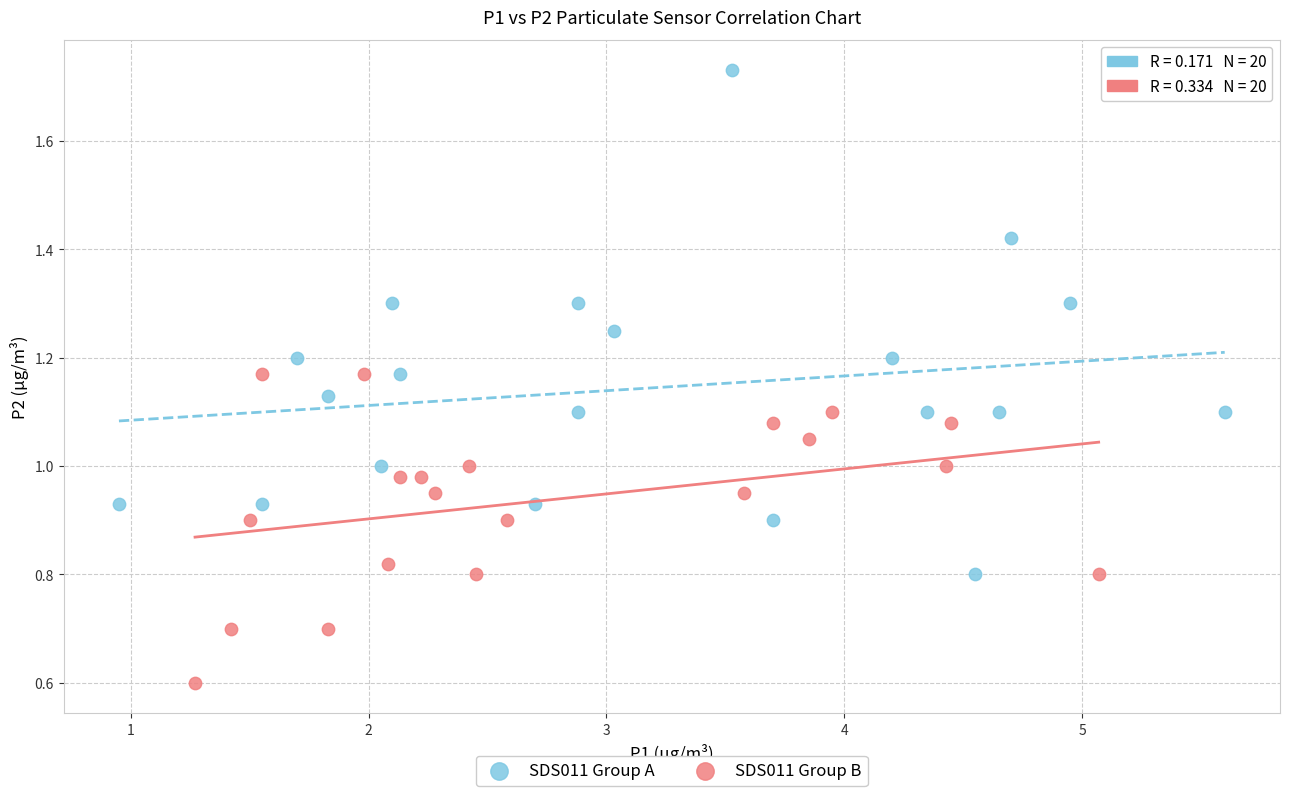

Which series contains the highest Y value?

SDS011 Group A